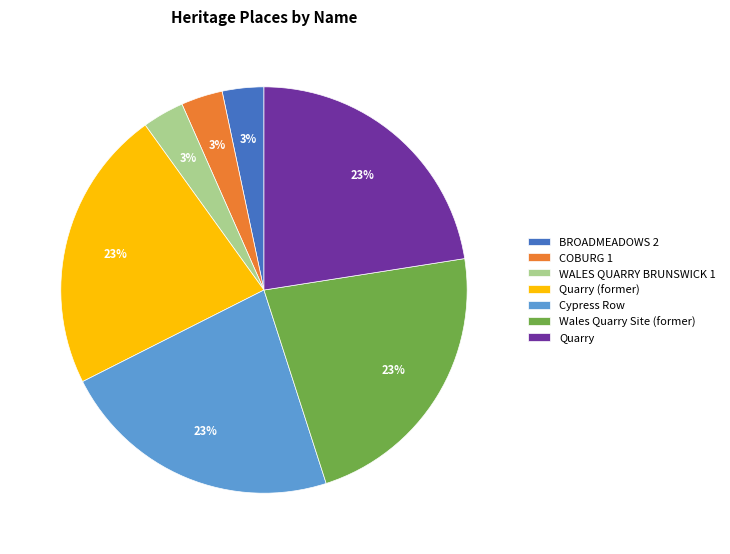

Combined, do COBURG 1 and Cypress Row account for over 50%?

No